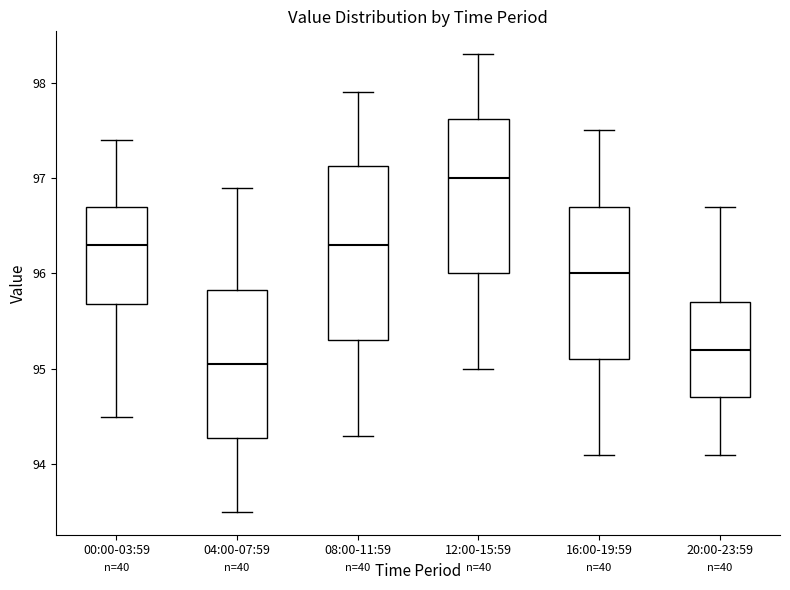

Reading left to right, transcribe this box plot: for each box, give where its median line is, the range the box spans, and where its two whiskers end, as read against the y-axis. The values are not printed on the chart, so give them approximately, as read against the axis.

00:00-03:59: median 96.3, box 95.7 to 96.7, whiskers 94.5 to 97.4
04:00-07:59: median 95.1, box 94.3 to 95.8, whiskers 93.5 to 96.9
08:00-11:59: median 96.3, box 95.3 to 97.1, whiskers 94.3 to 97.9
12:00-15:59: median 97.0, box 96.0 to 97.6, whiskers 95.0 to 98.3
16:00-19:59: median 96.0, box 95.1 to 96.7, whiskers 94.1 to 97.5
20:00-23:59: median 95.2, box 94.7 to 95.7, whiskers 94.1 to 96.7